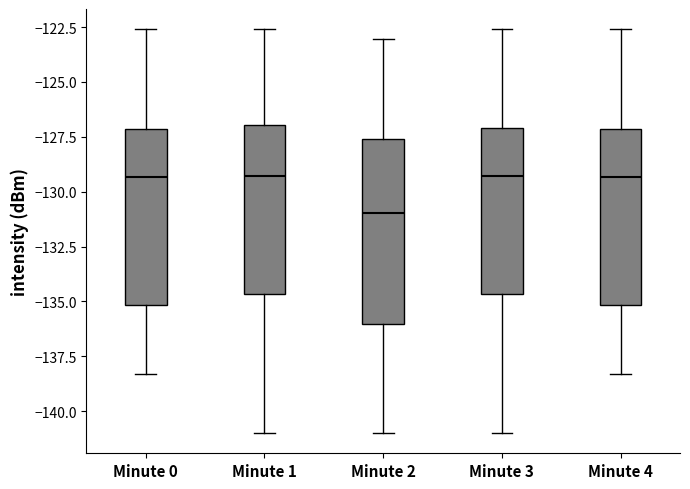

Reading left to right, read every box against the y-axis: the position of its median line, the range the box covers, and the ends of its whiskers. The values are not printed on the chart, so give them approximately, as read against the axis.

Minute 0: median -129.5, box -135.0 to -127.0, whiskers -138.5 to -122.5
Minute 1: median -129.5, box -134.5 to -127.0, whiskers -141.0 to -122.5
Minute 2: median -131.0, box -136.0 to -127.5, whiskers -141.0 to -123.0
Minute 3: median -129.5, box -134.5 to -127.0, whiskers -141.0 to -122.5
Minute 4: median -129.5, box -135.0 to -127.0, whiskers -138.5 to -122.5